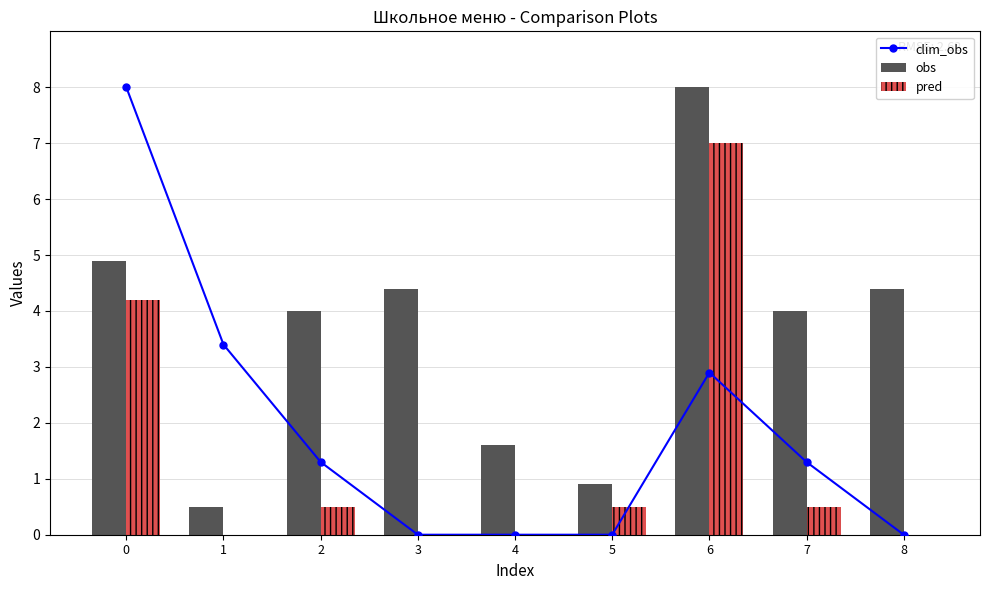

Which has a higher value, 4 or 1?

1